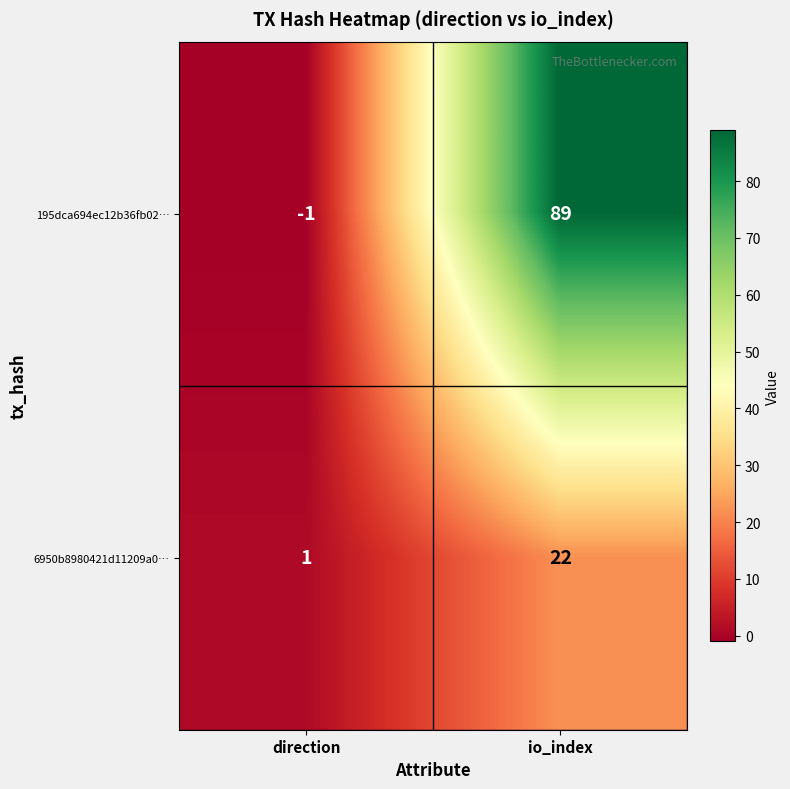

Which category has the lowest value in the 195dca694ec12b36fb02… series?

direction